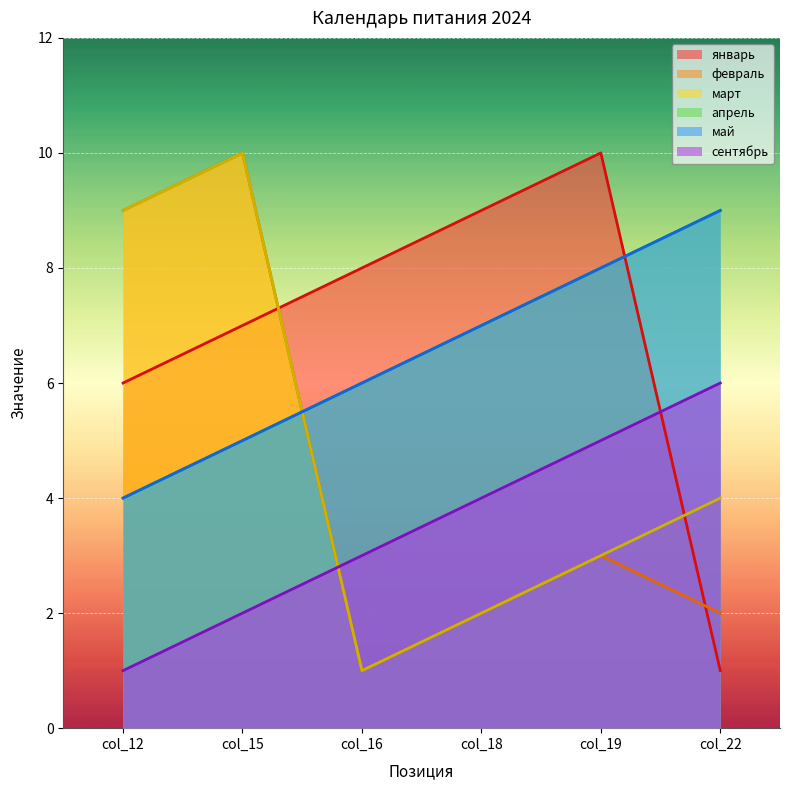

What is the value of the май point at the 1st from the left?

4